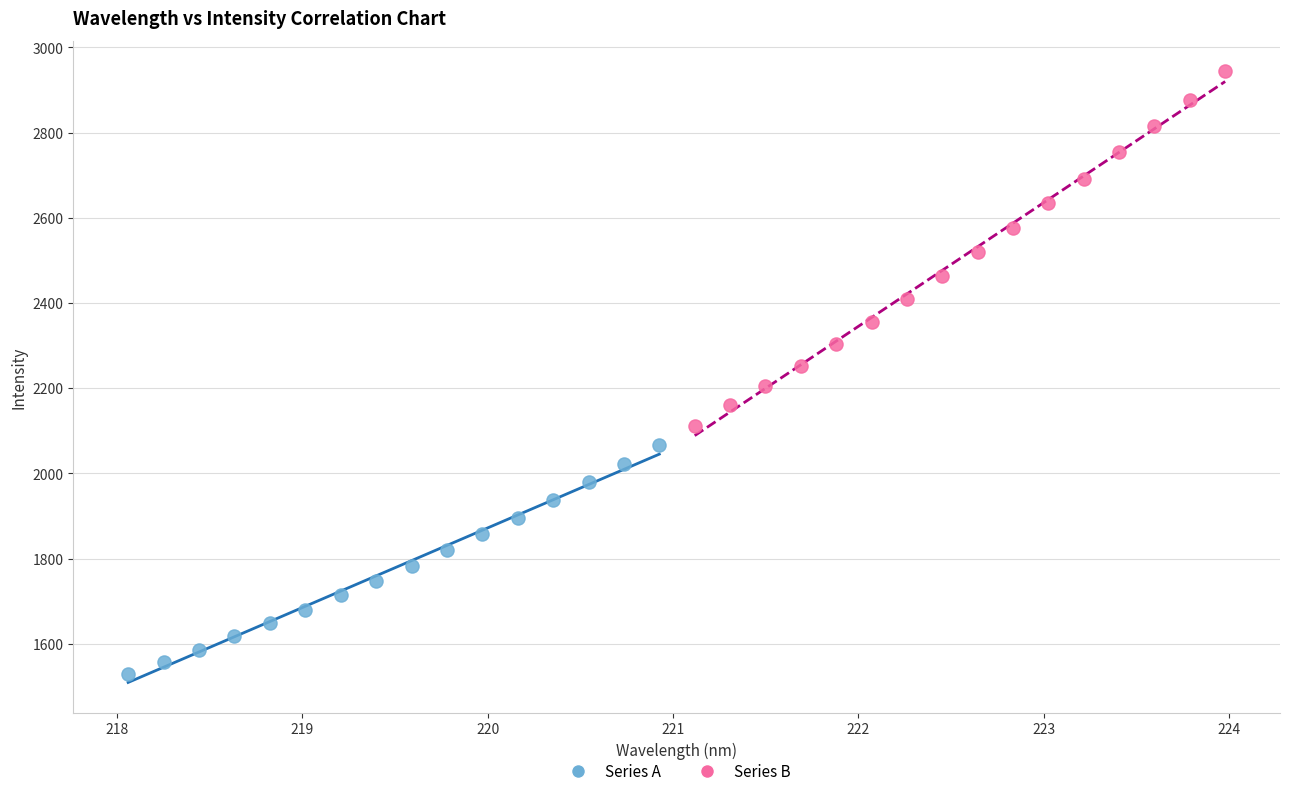

Which series has the widest spread of Y values?

Series B